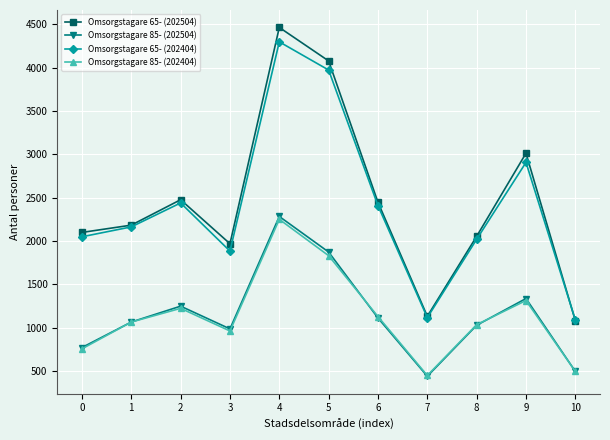

Reading left to right, what are all the values shown in this chart?

Omsorgstagare 65- (202504): 2099	2183	2476	1969	4462	4076	2446	1132	2054	3012	1082
Omsorgstagare 85- (202504): 772	1066	1249	987	2283	1873	1113	441	1029	1337	497
Omsorgstagare 65- (202404): 2049	2163	2439	1884	4296	3971	2408	1117	2020	2906	1090
Omsorgstagare 85- (202404): 757	1066	1224	963	2250	1831	1129	450	1036	1314	497